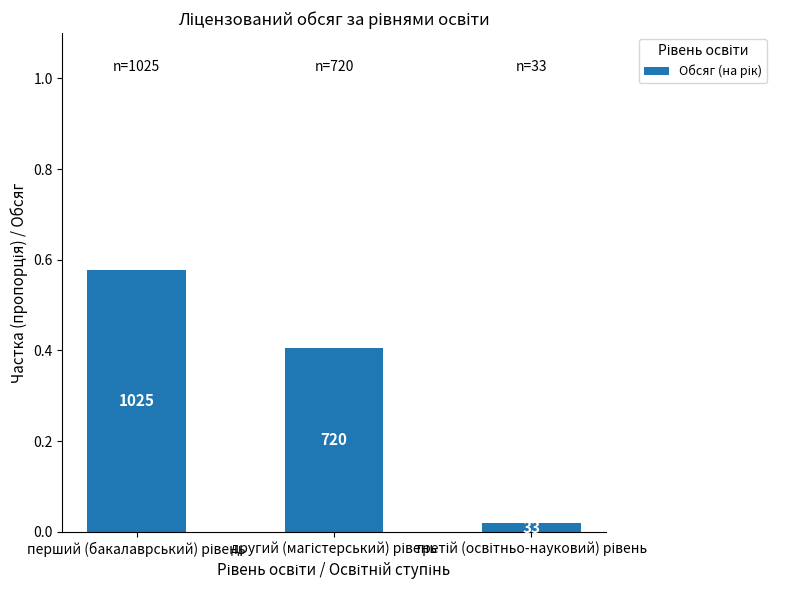

How many bars are there in total?

3